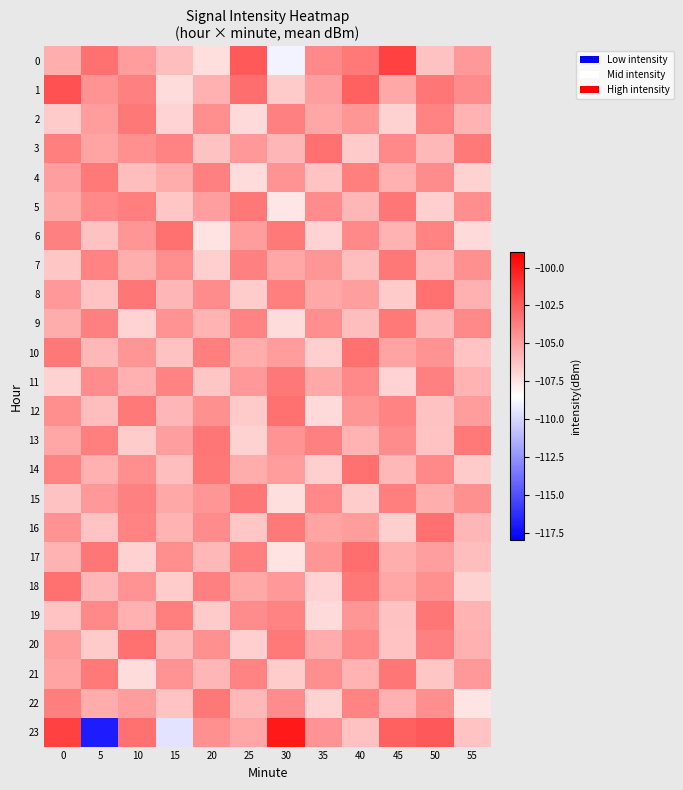

Reading left to right, transcribe all the data shown in this chart.

0: 0=-105.5	5=-103.2	10=-104.8	15=-106.1	20=-107.3	25=-102.4	30=-108.9	35=-104.1	40=-103.6	45=-101.5	50=-106.2	55=-104.7
1: 0=-102.1	5=-104.5	10=-103.8	15=-107.2	20=-105.6	25=-103.1	30=-106.5	35=-104.9	40=-102.7	45=-105.3	50=-103.4	55=-104.2
2: 0=-106.5	5=-104.8	10=-103.5	15=-106.9	20=-104.3	25=-107.1	30=-103.8	35=-105.2	40=-104.6	45=-106.8	50=-103.9	55=-105.7
3: 0=-103.7	5=-105.1	10=-104.4	15=-103.9	20=-106.2	25=-104.7	30=-105.8	35=-103.2	40=-106.5	45=-104.1	50=-105.9	55=-103.6
4: 0=-104.9	5=-103.6	10=-106.1	15=-105.4	20=-103.8	25=-107.2	30=-104.5	35=-106.3	40=-103.7	45=-105.6	50=-104.2	55=-106.8
5: 0=-105.3	5=-104.1	10=-103.7	15=-106.4	20=-104.9	25=-103.5	30=-107.6	35=-104.2	40=-105.8	45=-103.4	50=-106.7	55=-104.3
6: 0=-103.8	5=-106.2	10=-104.6	15=-103.3	20=-107.4	25=-104.8	30=-103.6	35=-106.9	40=-104.1	45=-105.7	50=-103.9	55=-107.1
7: 0=-106.4	5=-103.9	10=-105.5	15=-104.3	20=-106.7	25=-103.8	30=-105.2	35=-104.6	40=-106.1	45=-103.5	50=-105.9	55=-104.4
8: 0=-104.7	5=-106.3	10=-103.4	15=-105.8	20=-104.2	25=-106.6	30=-103.7	35=-105.3	40=-104.9	45=-106.5	50=-103.2	55=-105.6
9: 0=-105.4	5=-103.8	10=-106.9	15=-104.5	20=-105.7	25=-103.9	30=-107.2	35=-104.3	40=-106.1	45=-103.6	50=-105.8	55=-104.1
10: 0=-103.5	5=-105.9	10=-104.6	15=-106.2	20=-103.7	25=-105.4	30=-104.8	35=-106.7	40=-103.3	45=-105.1	50=-104.5	55=-106.3
11: 0=-106.8	5=-104.2	10=-105.6	15=-103.9	20=-106.4	25=-104.7	30=-103.5	35=-105.3	40=-104.1	45=-106.9	50=-103.8	55=-105.7
12: 0=-104.3	5=-106.1	10=-103.6	15=-105.8	20=-104.4	25=-106.5	30=-103.2	35=-107.1	40=-104.6	45=-103.9	50=-106.2	55=-104.8
13: 0=-105.2	5=-103.7	10=-106.6	15=-104.9	20=-103.4	25=-106.8	30=-104.5	35=-103.8	40=-105.7	45=-104.2	50=-106.3	55=-103.6
14: 0=-103.9	5=-105.6	10=-104.3	15=-106.1	20=-103.5	25=-105.4	30=-104.8	35=-106.7	40=-103.3	45=-105.9	50=-104.1	55=-106.5
15: 0=-106.2	5=-104.7	10=-103.8	15=-105.3	20=-104.6	25=-103.4	30=-107.3	35=-104.1	40=-106.6	45=-103.7	50=-105.5	55=-104.4
16: 0=-104.5	5=-106.3	10=-103.9	15=-105.7	20=-104.2	25=-106.4	30=-103.6	35=-105.1	40=-104.8	45=-106.7	50=-103.3	55=-105.8
17: 0=-105.7	5=-103.4	10=-106.8	15=-104.3	20=-105.9	25=-103.7	30=-107.4	35=-104.6	40=-103.1	45=-105.5	50=-104.9	55=-106.1
18: 0=-103.2	5=-105.8	10=-104.5	15=-106.6	20=-103.8	25=-105.3	30=-104.7	35=-106.9	40=-103.5	45=-105.2	50=-104.4	55=-106.8
19: 0=-106.3	5=-104.1	10=-105.6	15=-103.7	20=-106.5	25=-104.2	30=-103.9	35=-107.1	40=-104.6	45=-106.2	50=-103.4	55=-105.7
20: 0=-104.8	5=-106.5	10=-103.3	15=-105.9	20=-104.4	25=-106.7	30=-103.6	35=-105.4	40=-104.1	45=-106.3	50=-103.8	55=-105.6
21: 0=-105.1	5=-103.6	10=-107.2	15=-104.5	20=-105.8	25=-103.9	30=-106.6	35=-104.3	40=-105.7	45=-103.4	50=-106.4	55=-104.7
22: 0=-103.7	5=-105.4	10=-104.8	15=-106.3	20=-103.5	25=-105.9	30=-104.2	35=-106.8	40=-103.9	45=-105.6	50=-104.3	55=-107.5
23: 0=-101.5	5=-116.9	10=-103.3	15=-109.5	20=-104.4	25=-105.2	30=-100.0	35=-104.5	40=-106.2	45=-102.6	50=-102.3	55=-106.3